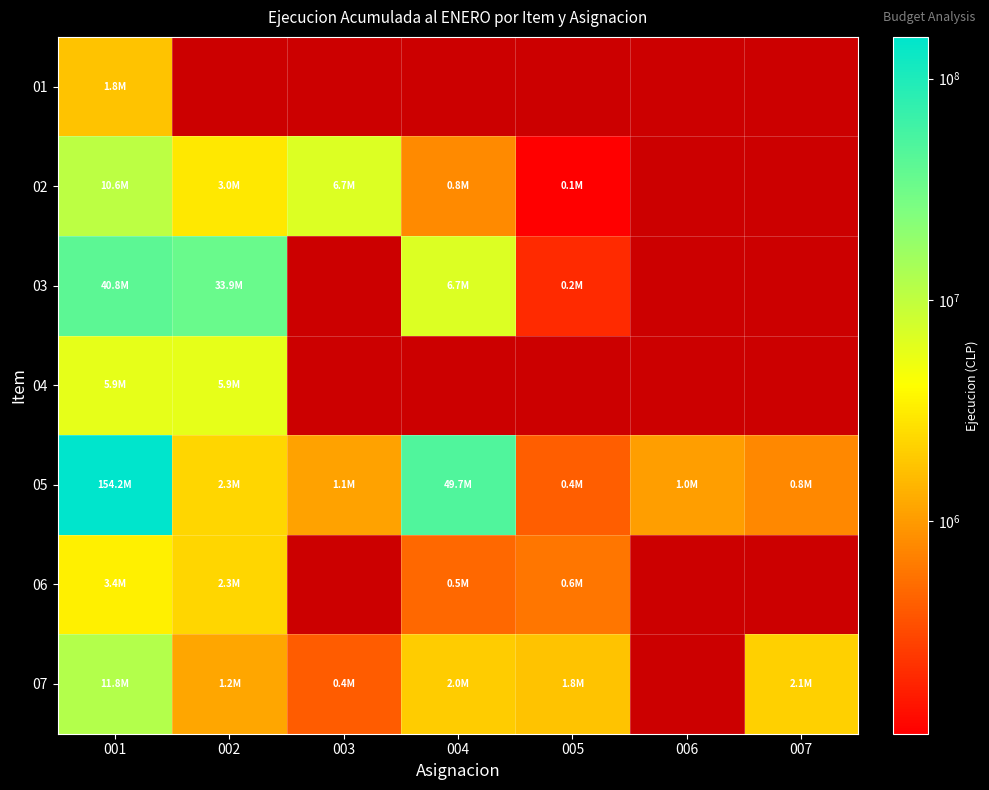

True or false: 04 has a value of 5868200.0 at 002.

True